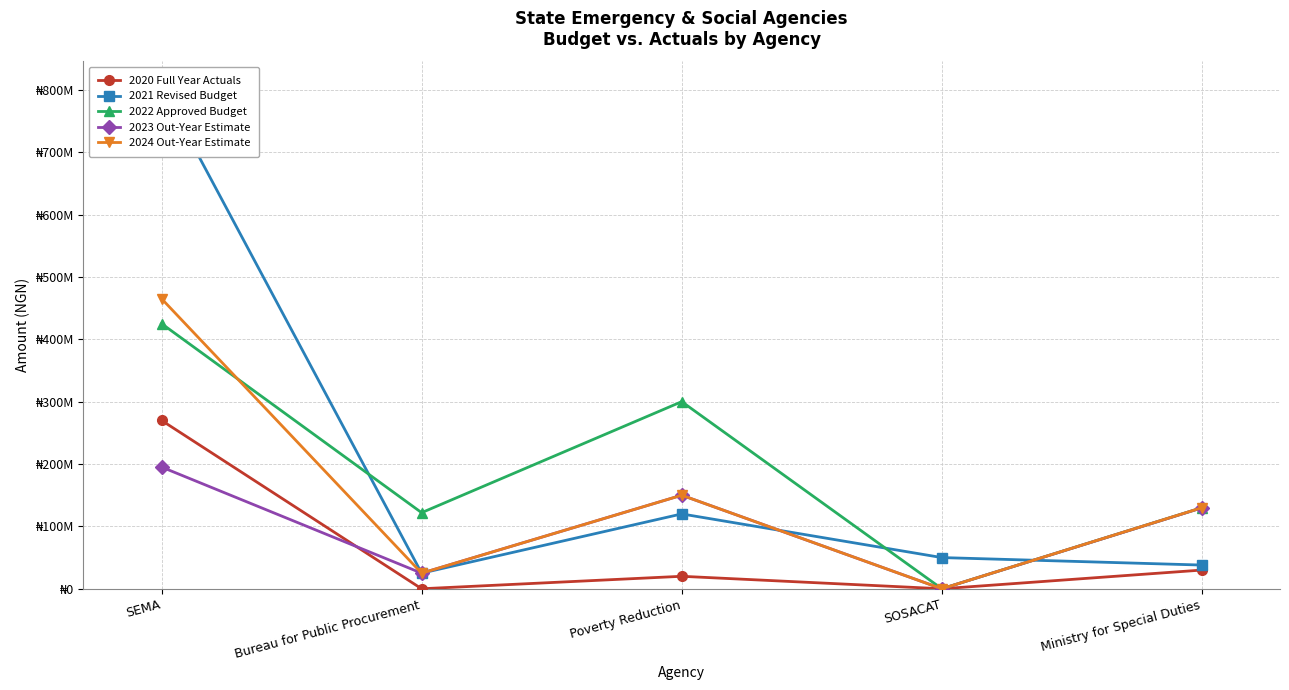

Between which two adjacent categories do 2023 Out-Year Estimate and 2020 Full Year Actuals first intersect?

SEMA and Bureau for Public Procurement